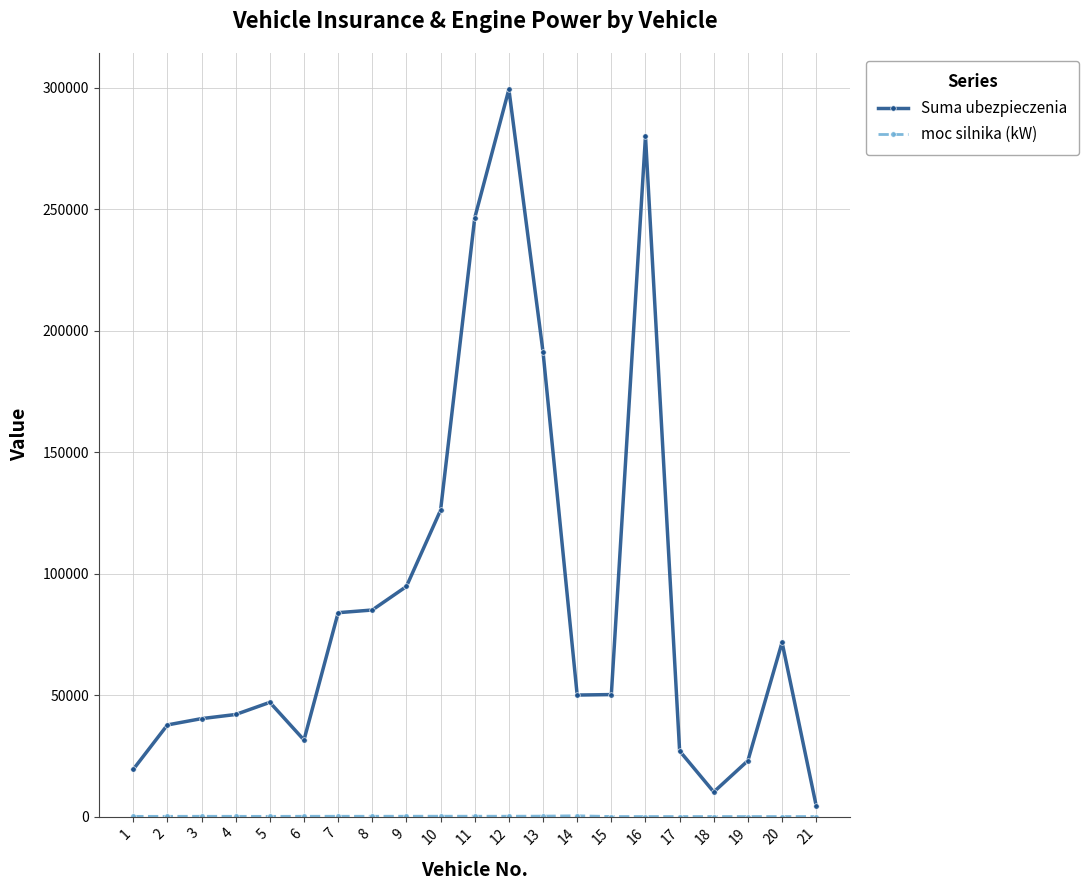

How many data points in Suma ubezpieczenia are less than 50000?

10